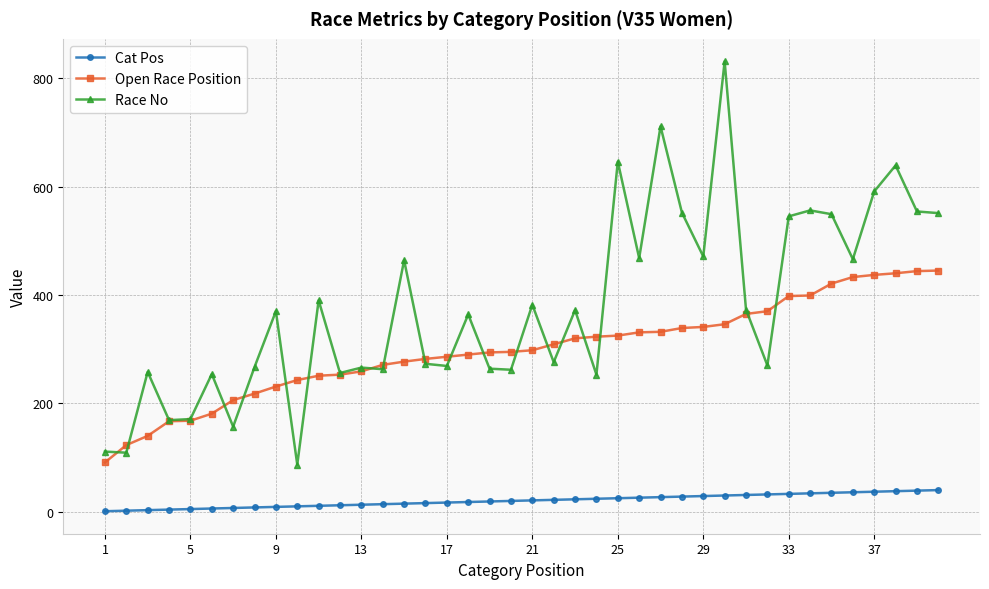

True or false: Cat Pos and Race No cross at least once.

False